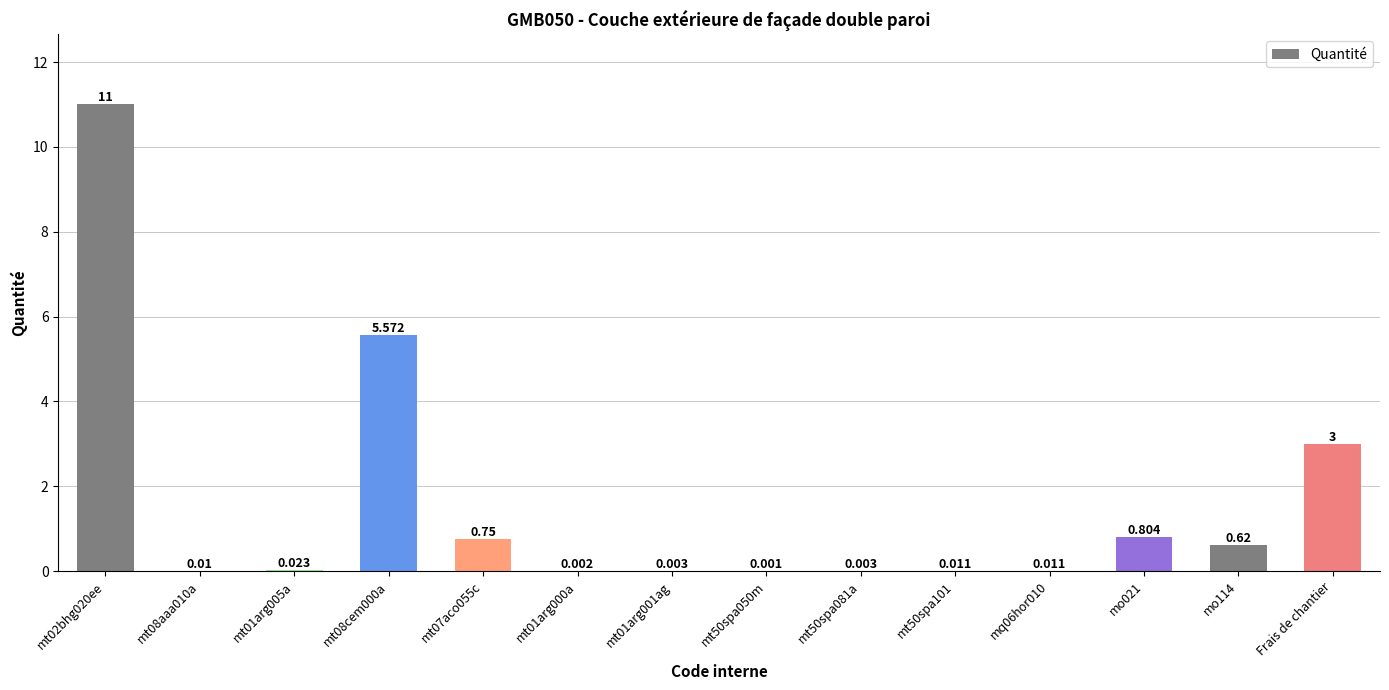

Between Frais de chantier and mo114, which is larger?

Frais de chantier